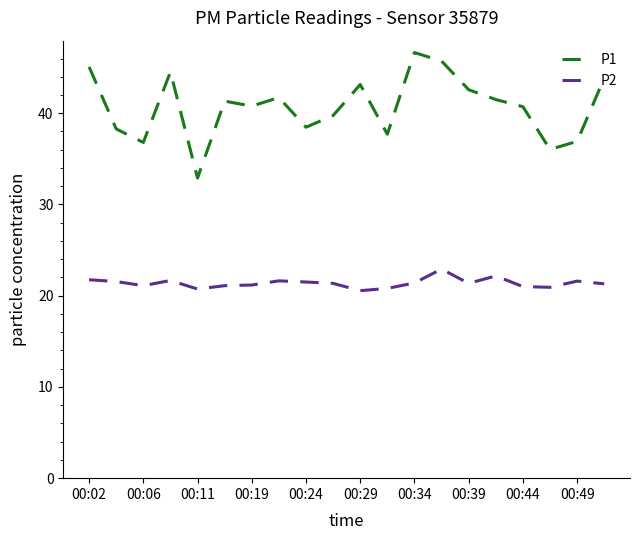

Which series has the largest total across all categories?

P1